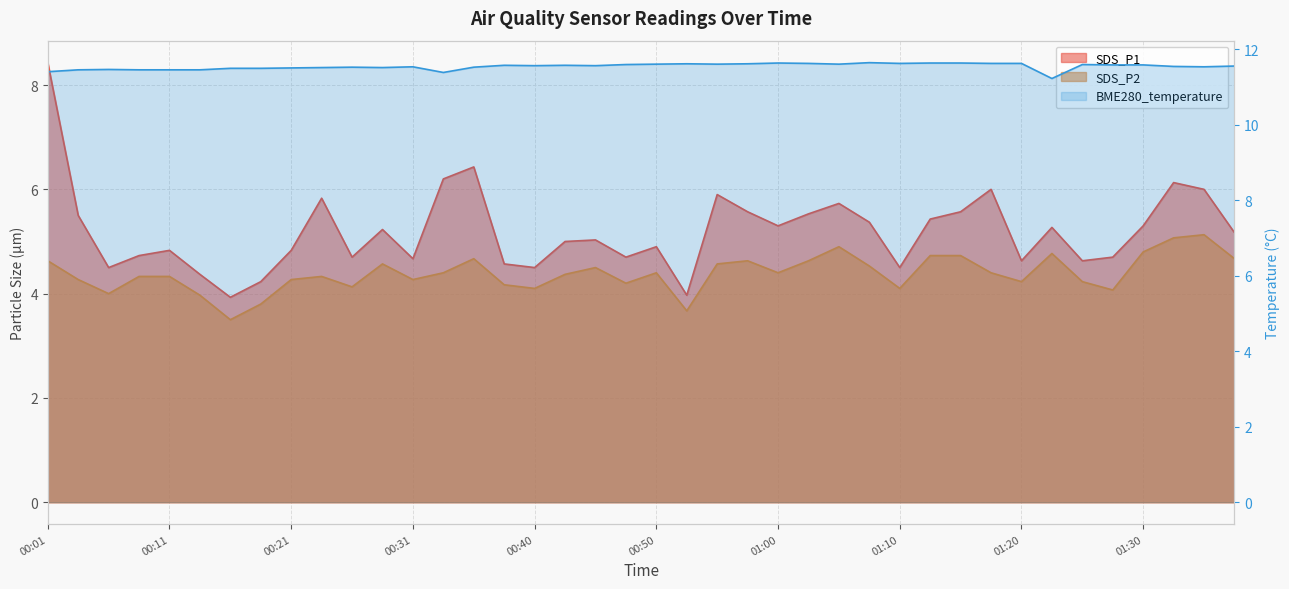

True or false: SDS_P2 has a value of 5.7 at 00:16.

False